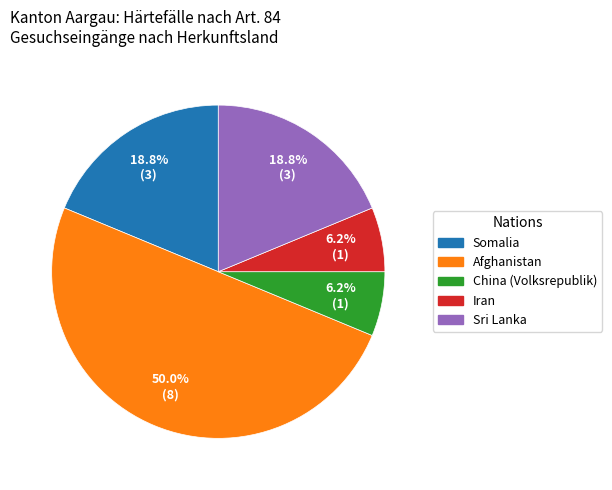

Between Sri Lanka and Afghanistan, which is larger?

Afghanistan